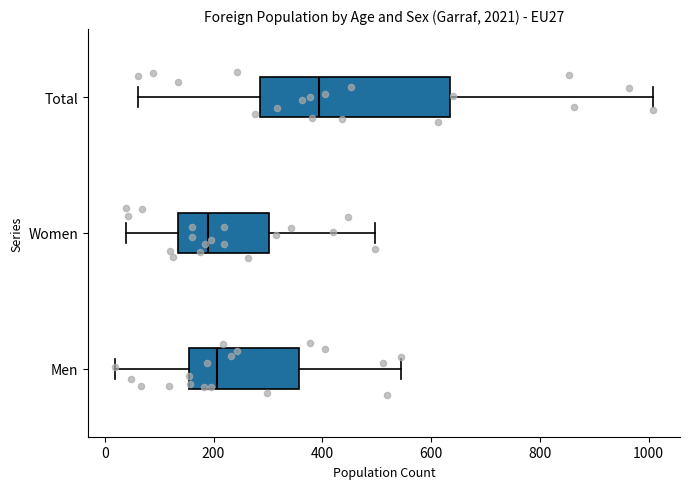

Reading bottom to top, transcribe this box plot: for each box, give where its median line is, the range the box spans, and where its two whiskers end, as read against the x-axis. The values are not printed on the chart, so give them approximately, as read against the axis.

Men: median 200, box 160 to 360, whiskers 20 to 540
Women: median 200, box 140 to 300, whiskers 40 to 500
Total: median 400, box 280 to 640, whiskers 60 to 1000